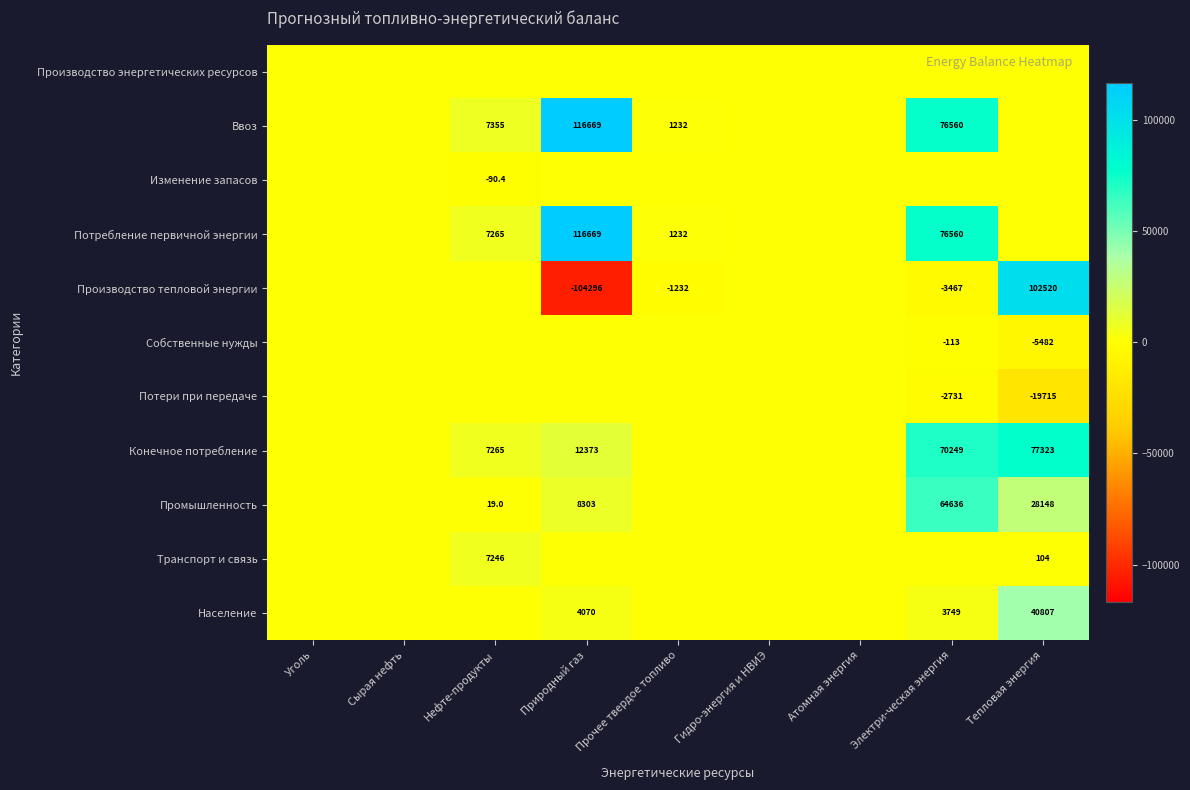

True or false: Потребление первичной энергии has a value of 783.3 at Прочее твердое топливо.

False